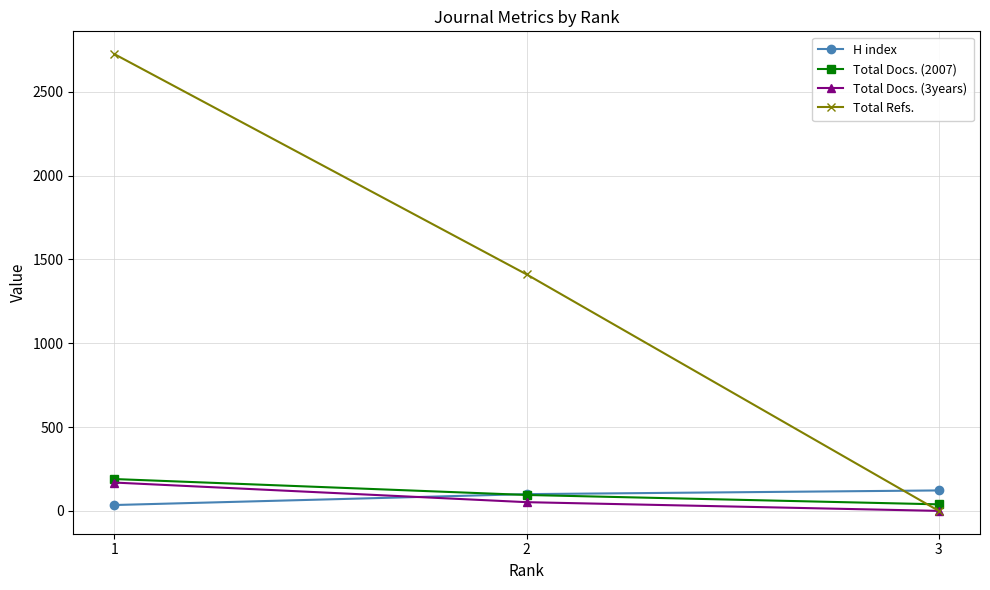

How many values in the Total Docs. (3years) series are below 52?

1